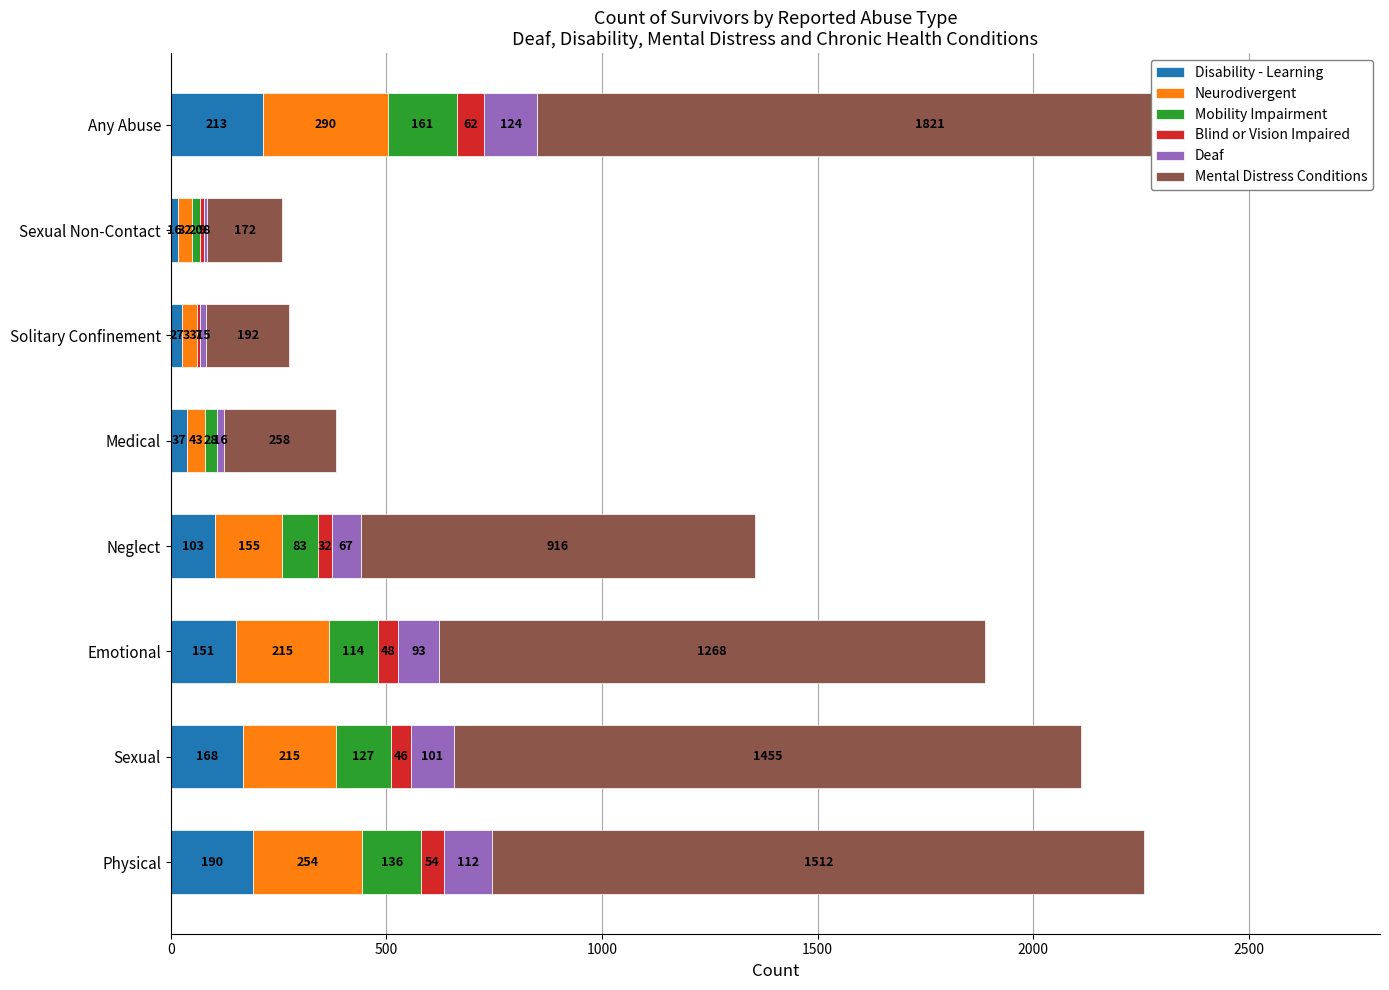

What is the total value across all series at Sexual?

2112